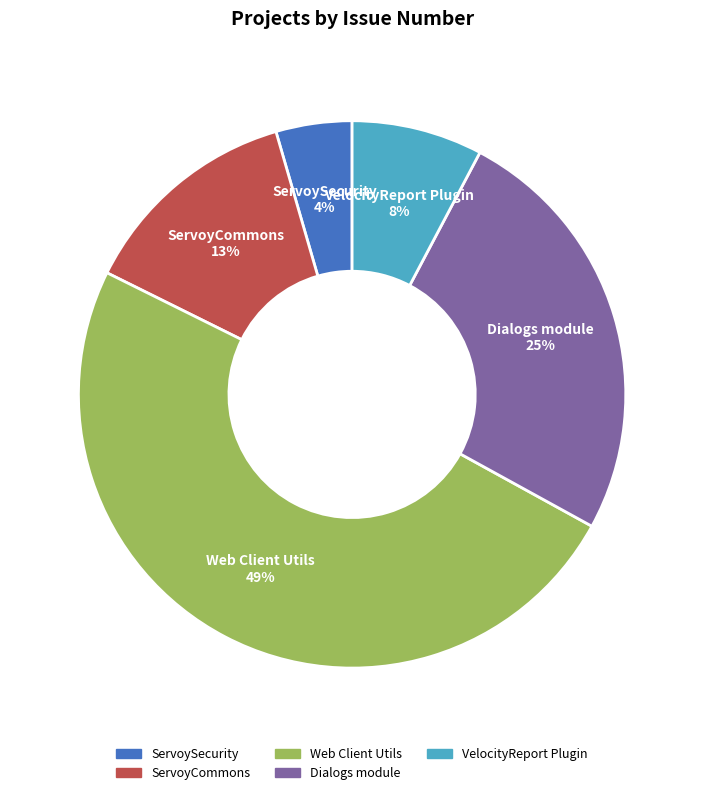

How many segments does this pie chart have?

5